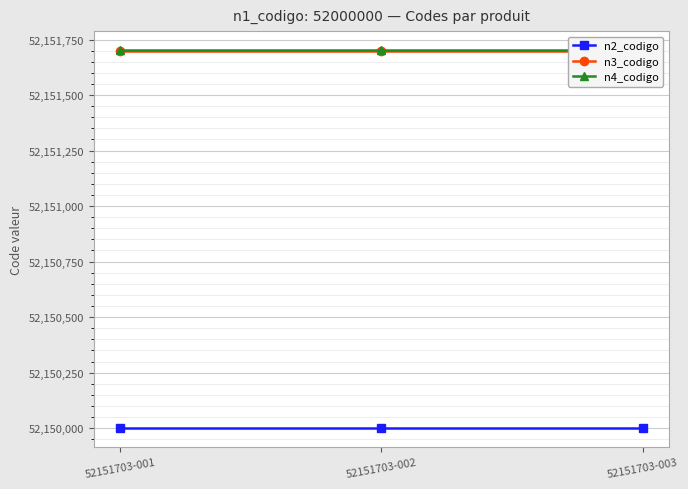

Rank the series at 52151703-001 from highest to lowest value.

n4_codigo, n3_codigo, n2_codigo